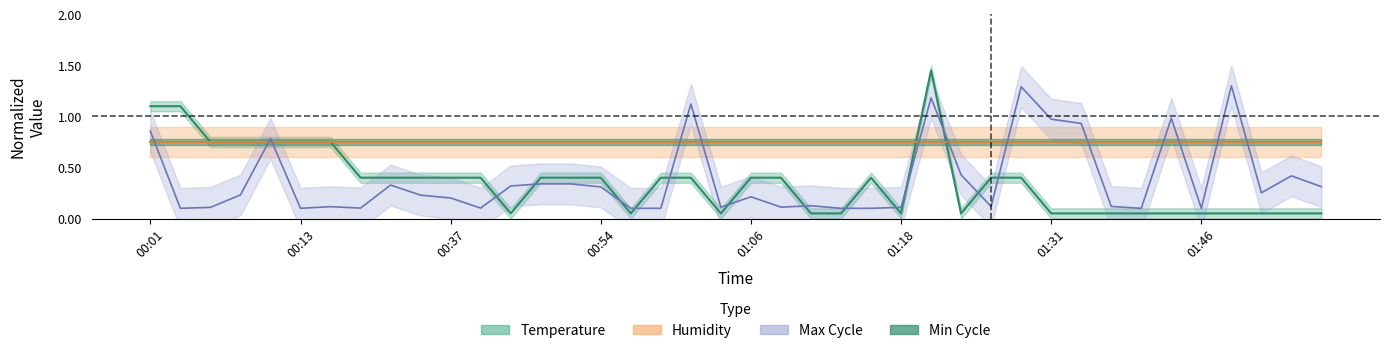

What is the sum of all Temp values?

14.2